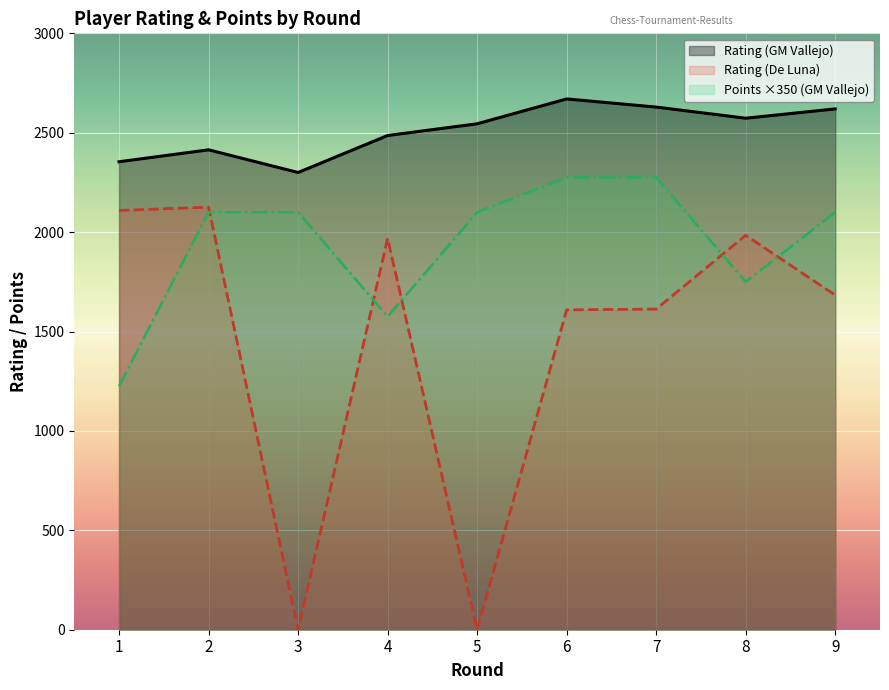

What is the difference between the maximum and minimum values in the Rating (GM Vallejo) series?

370